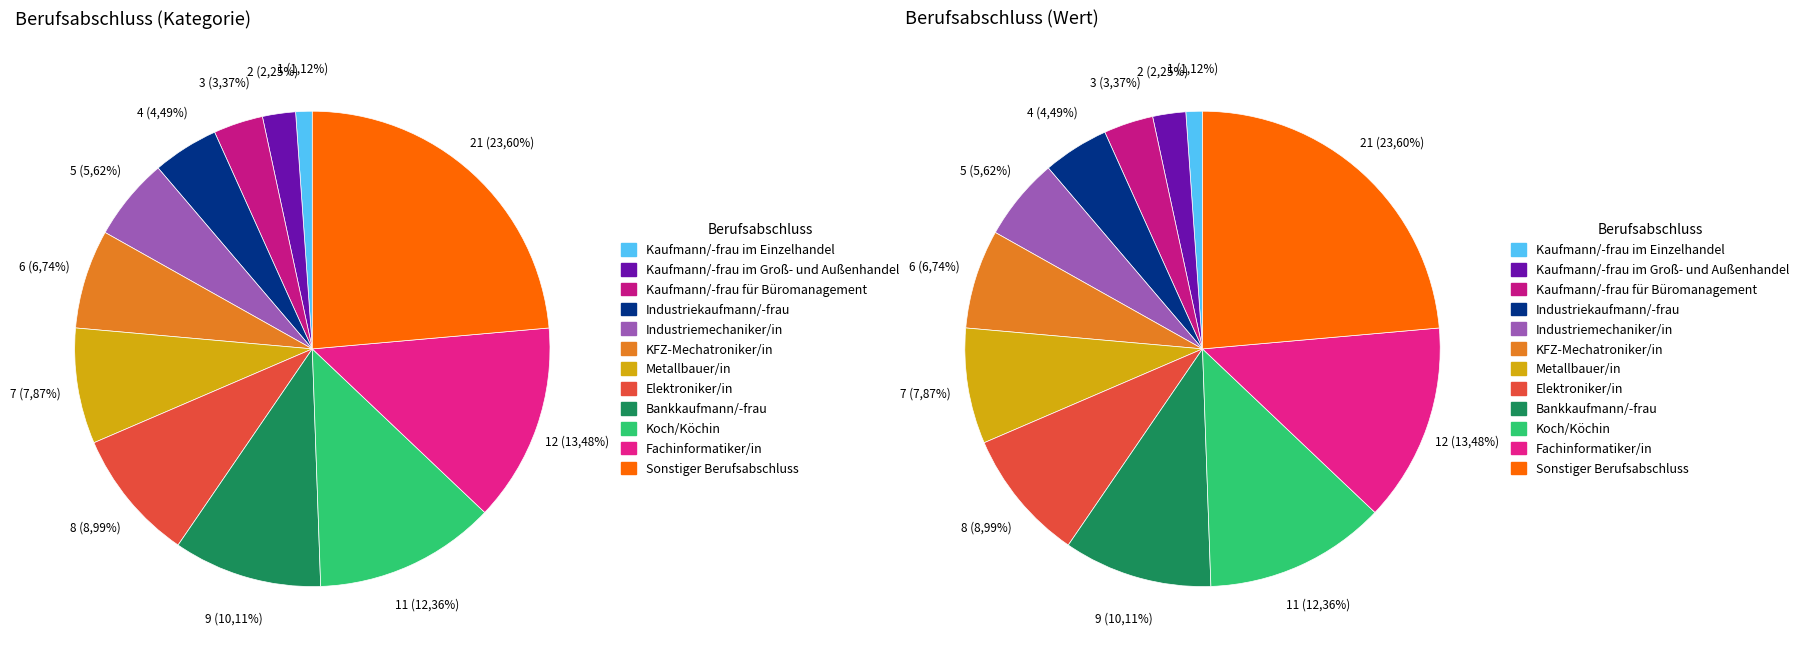

Rank the categories by value from highest to lowest.

Sonstiger Berufsabschluss, Fachinformatiker/in, Koch/Köchin, Bankkaufmann/-frau, Elektroniker/in, Metallbauer/in, KFZ-Mechatroniker/in, Industriemechaniker/in, Industriekaufmann/-frau, Kaufmann/-frau für Büromanagement, Kaufmann/-frau im Groß- und Außenhandel, Kaufmann/-frau im Einzelhandel